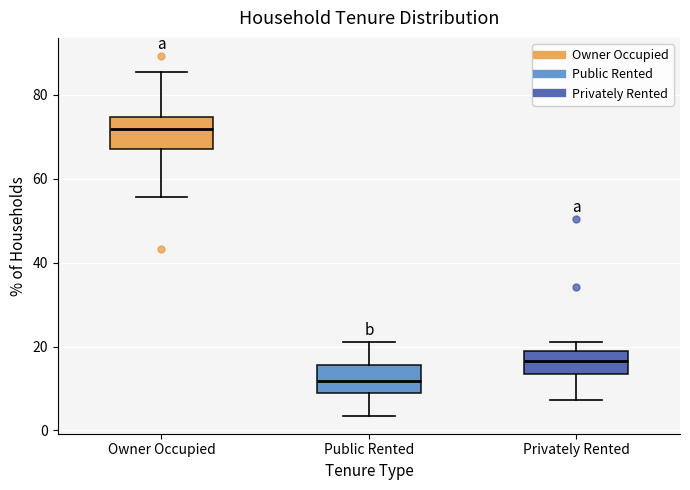

Reading left to right, transcribe this box plot: for each box, give where its median line is, the range the box spans, and where its two whiskers end, as read against the y-axis. The values are not printed on the chart, so give them approximately, as read against the axis.

Owner Occupied: median 72, box 68 to 74, whiskers 56 to 86
Public Rented: median 12, box 10 to 16, whiskers 4 to 20
Privately Rented: median 16, box 14 to 20, whiskers 8 to 22